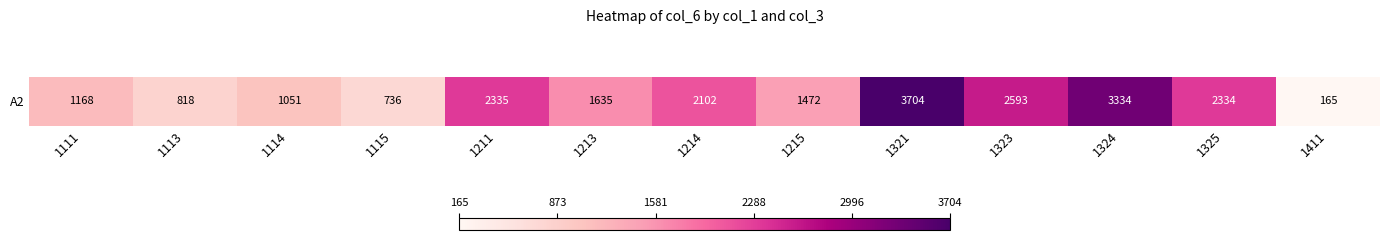

What is the greatest value displayed?

3704